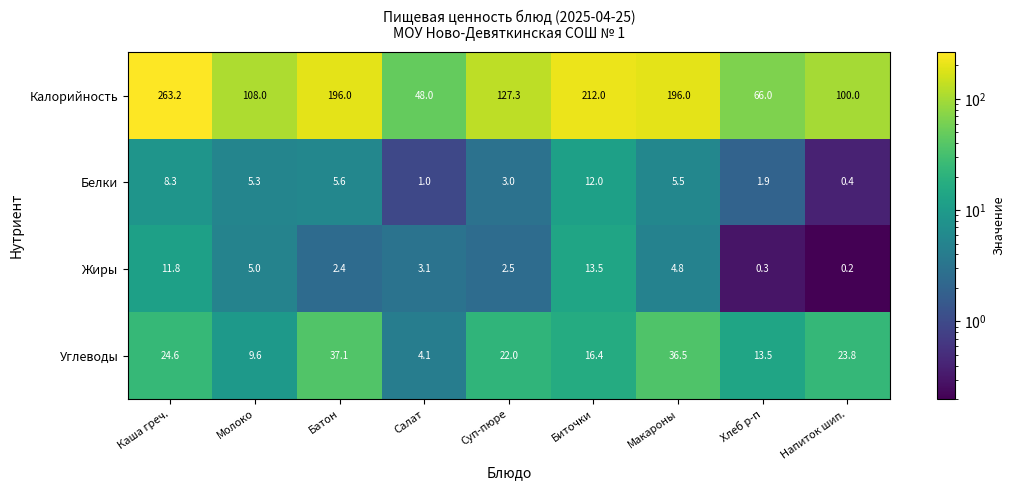

What is the average value of the Белки series?

4.8